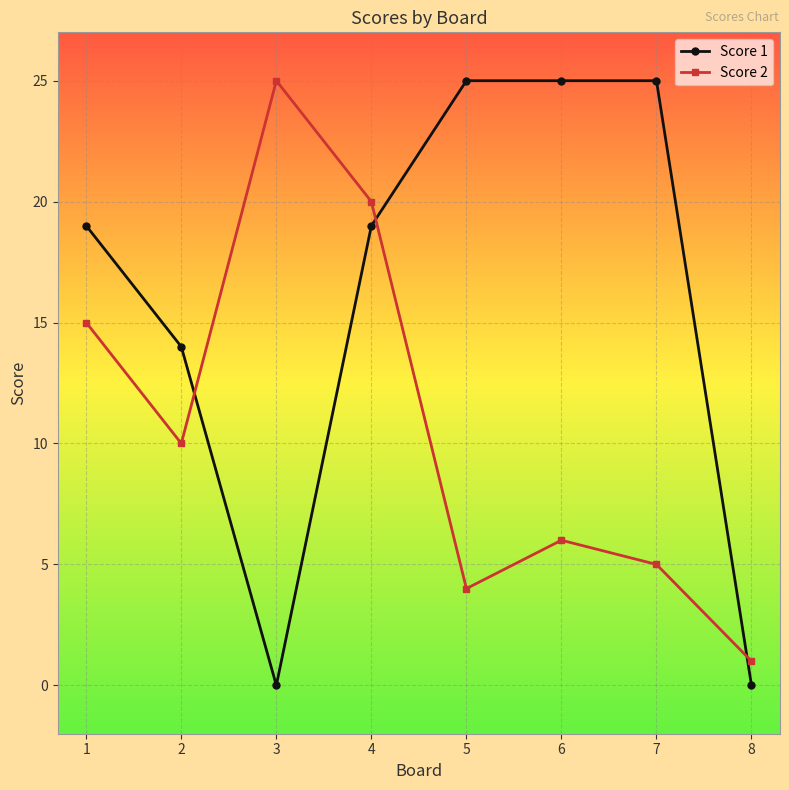

Is it true that Score 2 equals 43 at 3?

False